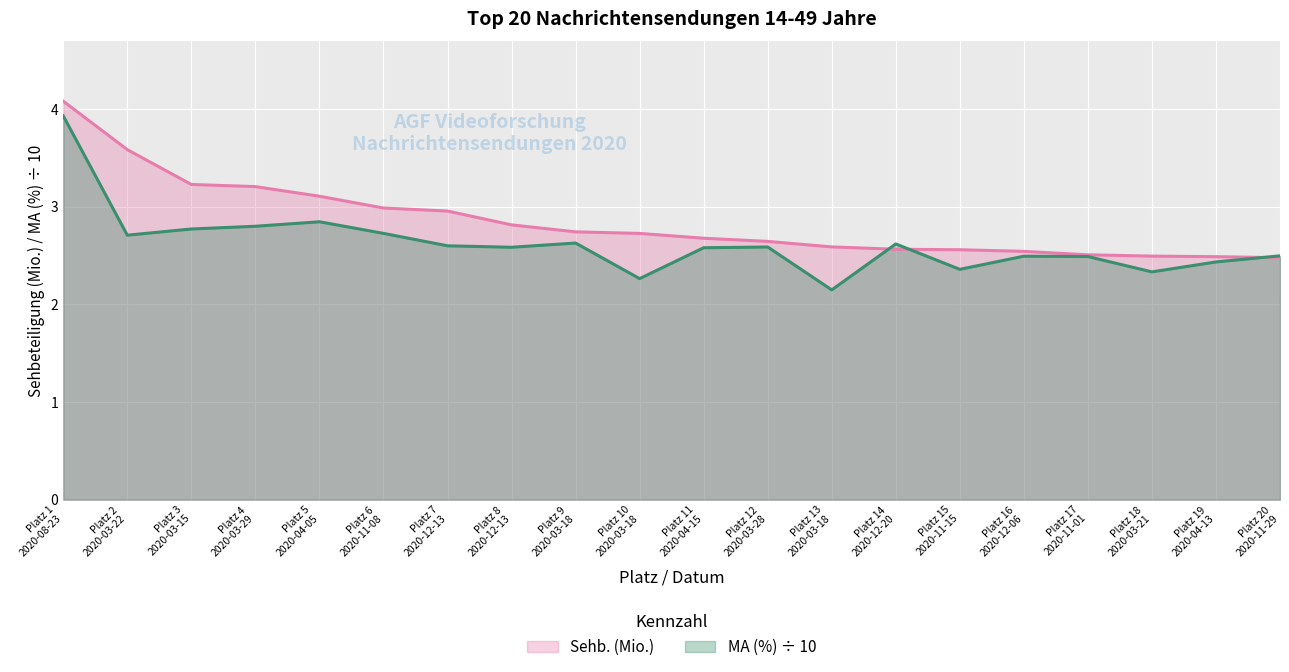

Reading left to right, list all the values displayed in this chart.

Sehb. (Mio.): 4.1	3.6	3.2	3.2	3.1	3.0	3.0	2.8	2.7	2.7	2.7	2.6	2.6	2.6	2.6	2.5	2.5	2.5	2.5	2.5
MA (%): 3.9	2.7	2.8	2.8	2.8	2.7	2.6	2.6	2.6	2.3	2.6	2.6	2.1	2.6	2.4	2.5	2.5	2.3	2.4	2.5